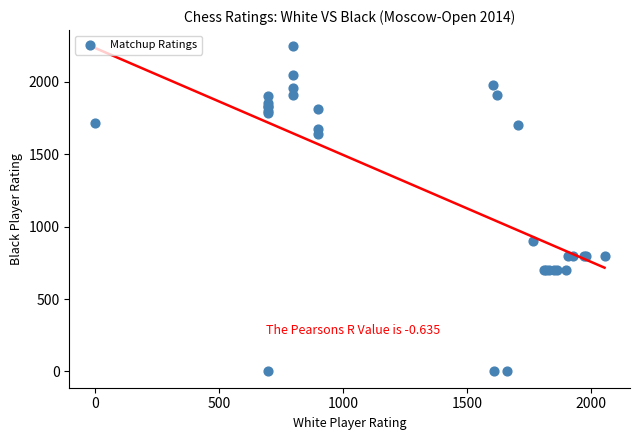

What Y value in the scatter plot is closest to 1122?

900